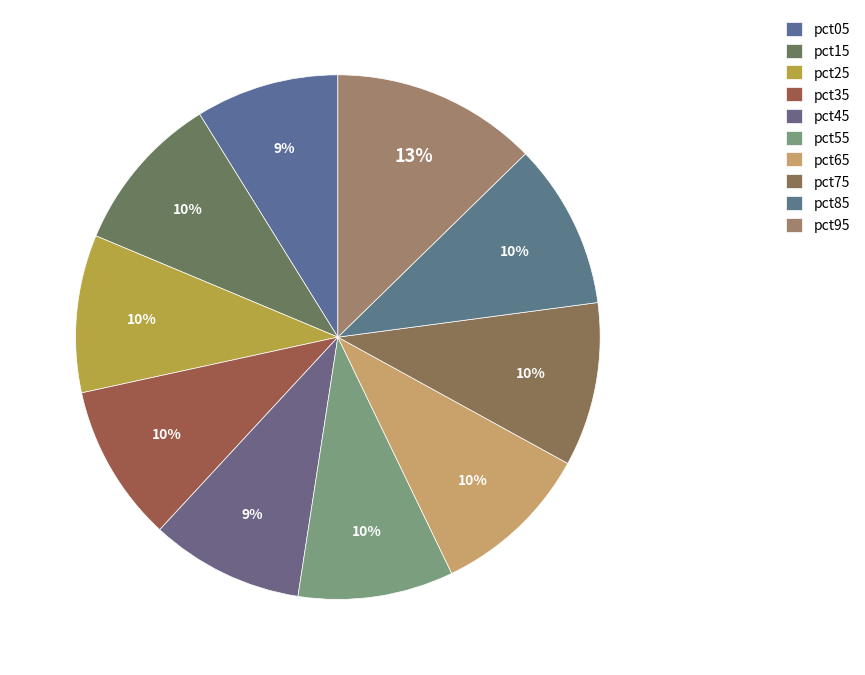

To the nearest percent, what percentage of the pie is pct05?

9%